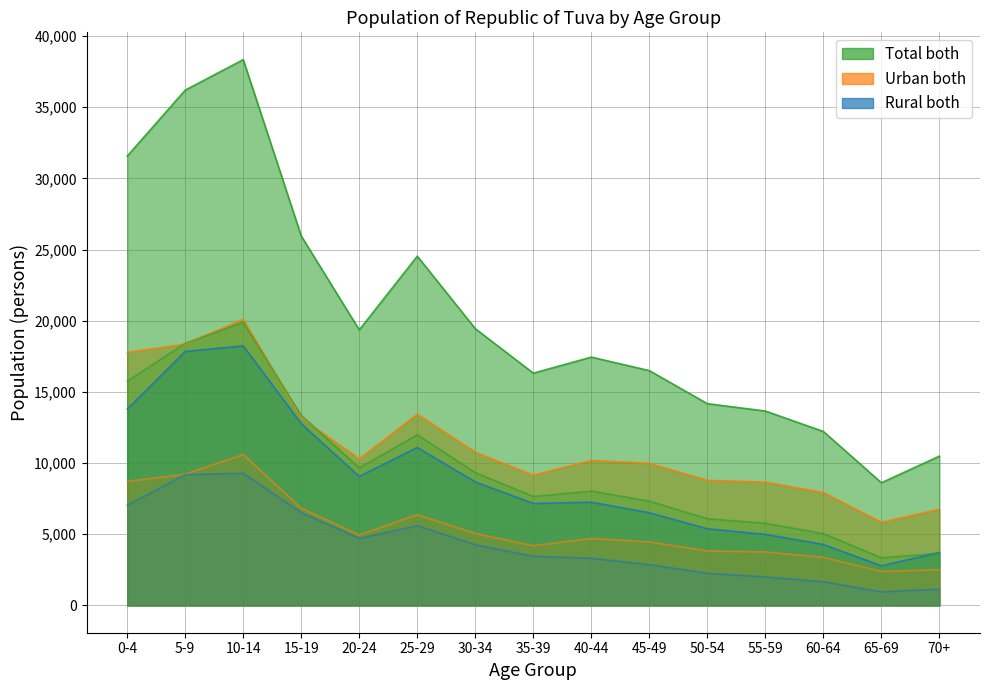

Reading left to right, what are all the values shown in this chart?

Urban both: 0-4=17782	5-9=18360	10-14=20108	15-19=13186	20-24=10297	25-29=13439	30-34=10767	35-39=9153	40-44=10193	45-49=9984	50-54=8788	55-59=8664	60-64=7936	65-69=5840	70+=6764
Rural both: 0-4=13786	5-9=17842	10-14=18237	15-19=12767	20-24=9062	25-29=11099	30-34=8676	35-39=7166	40-44=7252	45-49=6512	50-54=5387	55-59=4994	60-64=4285	65-69=2780	70+=3725
Total both: 0-4=31568	5-9=36202	10-14=38345	15-19=25953	20-24=19359	25-29=24538	30-34=19443	35-39=16319	40-44=17445	45-49=16496	50-54=14175	55-59=13658	60-64=12221	65-69=8620	70+=10489
Urban male: 0-4=8716	5-9=9229	10-14=10604	15-19=6835	20-24=4948	25-29=6385	30-34=5061	35-39=4200	40-44=4712	45-49=4462	50-54=3833	55-59=3762	60-64=3380	65-69=2389	70+=2516
Rural male: 0-4=7039	5-9=9192	10-14=9288	15-19=6526	20-24=4717	25-29=5607	30-34=4268	35-39=3456	40-44=3323	45-49=2867	50-54=2262	55-59=2010	60-64=1669	65-69=961	70+=1147
Total male: 0-4=15755	5-9=18421	10-14=19892	15-19=13361	20-24=9665	25-29=11992	30-34=9329	35-39=7656	40-44=8035	45-49=7329	50-54=6095	55-59=5772	60-64=5049	65-69=3350	70+=3663